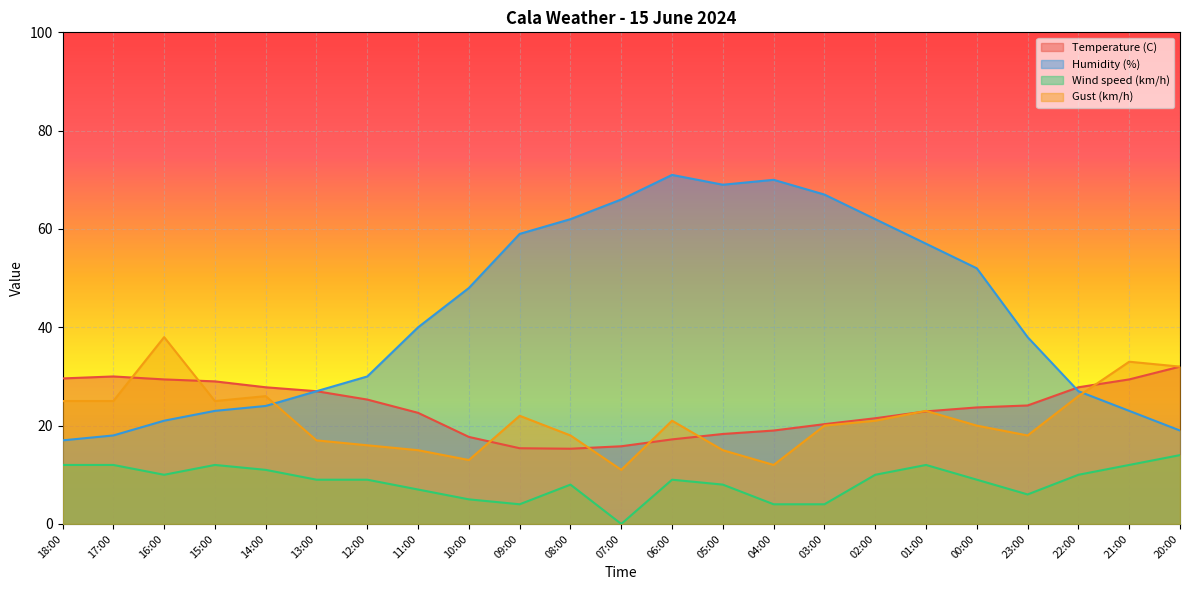

What is the label of the 10th point from the right?

05:00